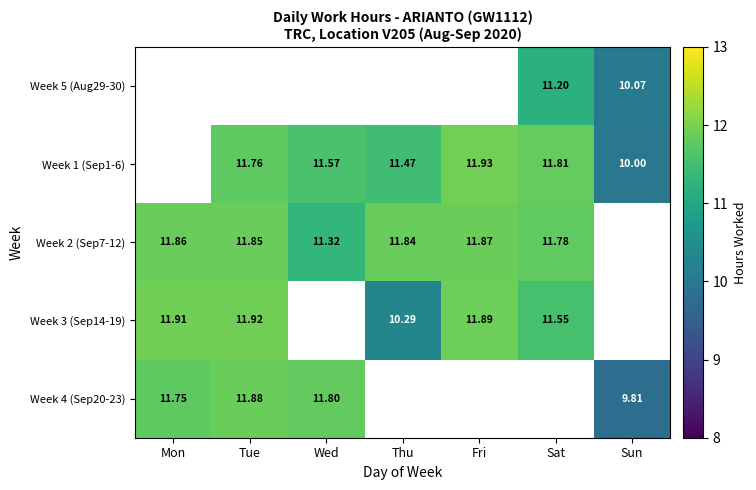

How many data points in Week 2 (Sep7-12) are above 11?

6